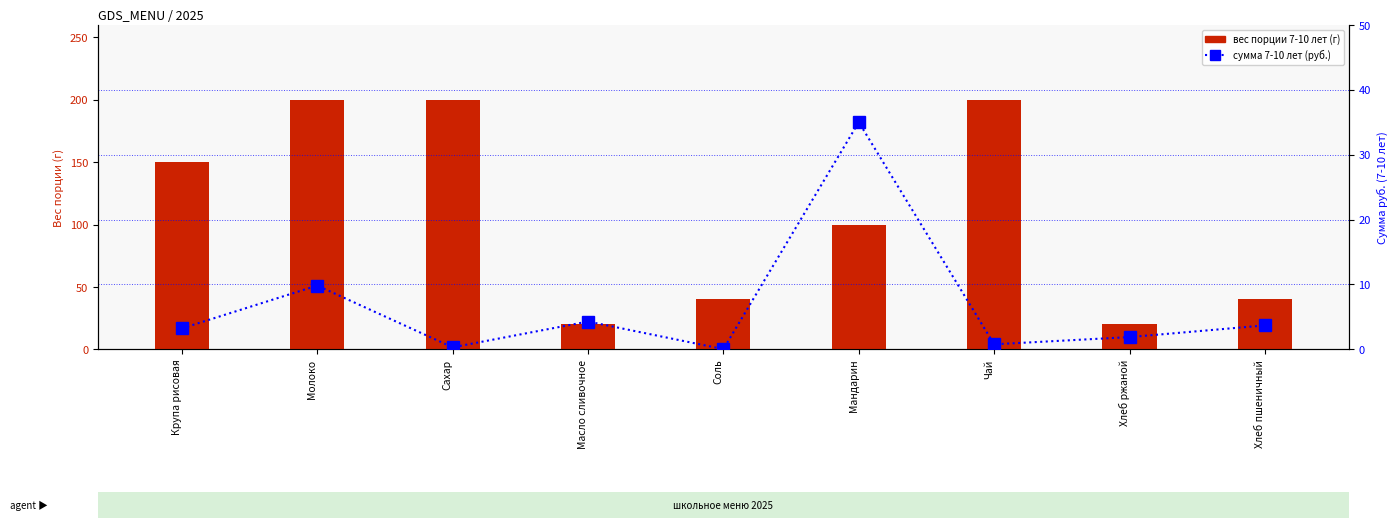

At how many categories does at least one series exceed 142?

4